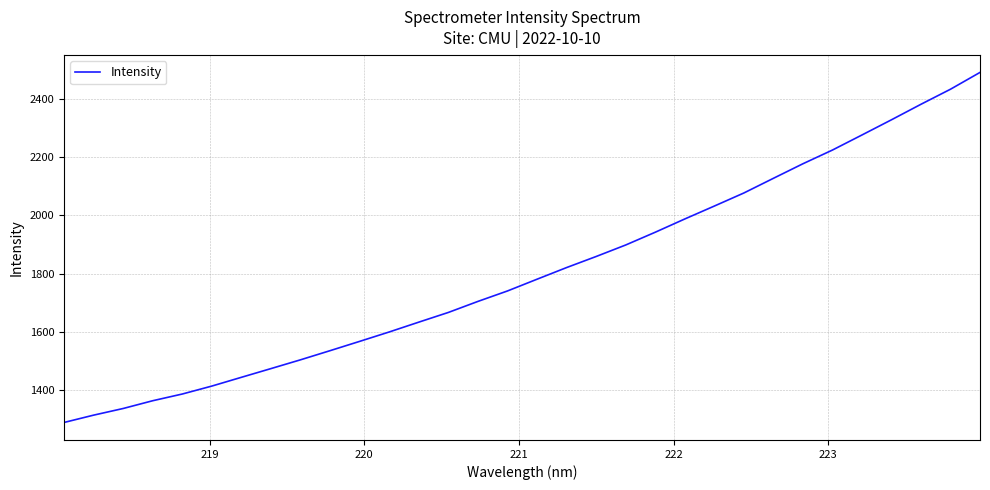

What is the average value?

1806.6